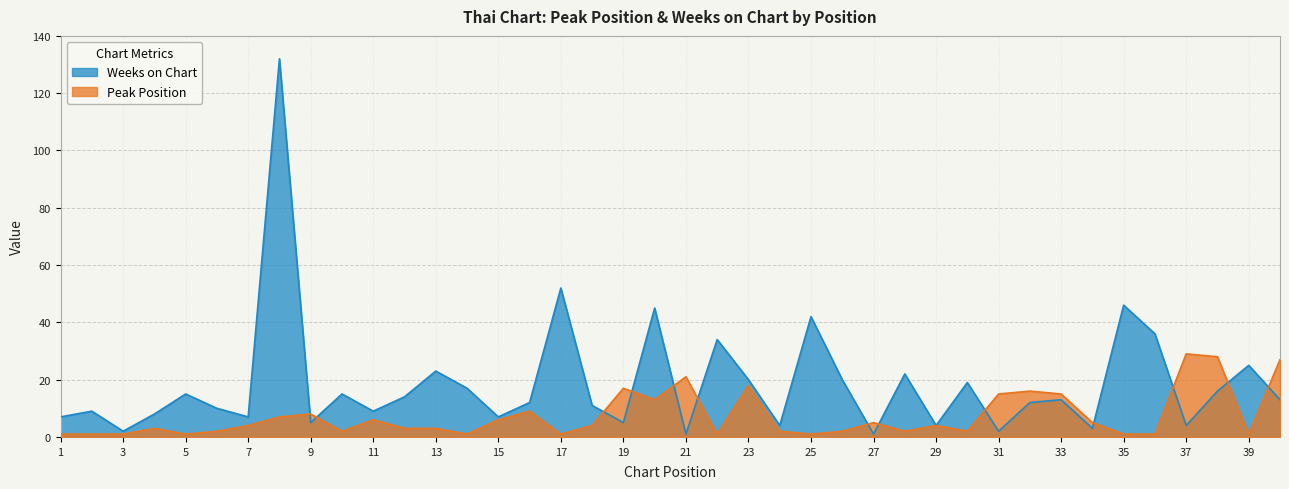

How many values in the Peak Position series are below 4?

20